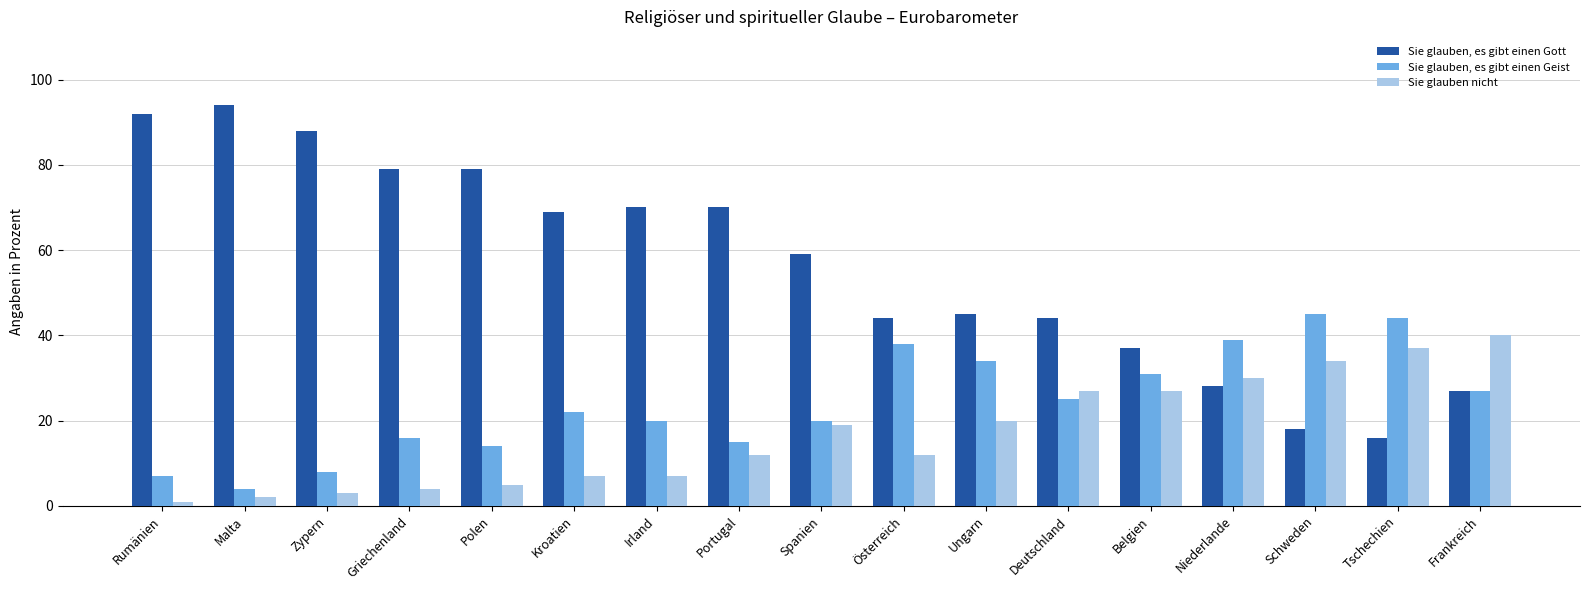

Is the value of Sie glauben nicht at Spanien greater than the value of Sie glauben, es gibt einen Gott at Griechenland?

No